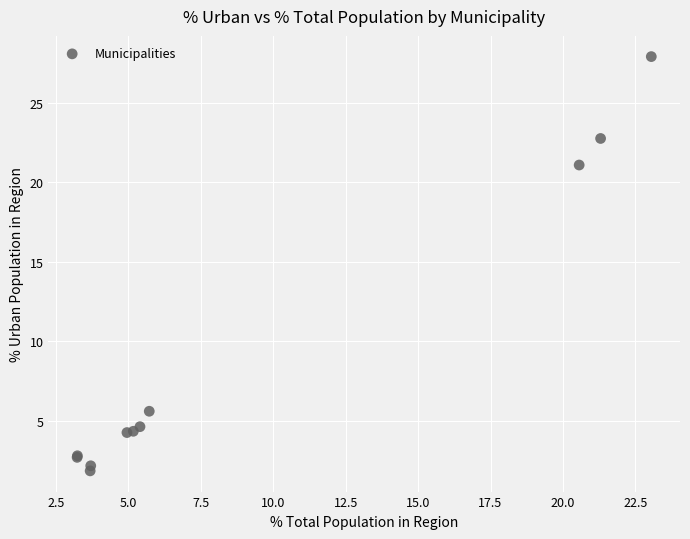

What Y value in the scatter plot is closest to 14?

21.1